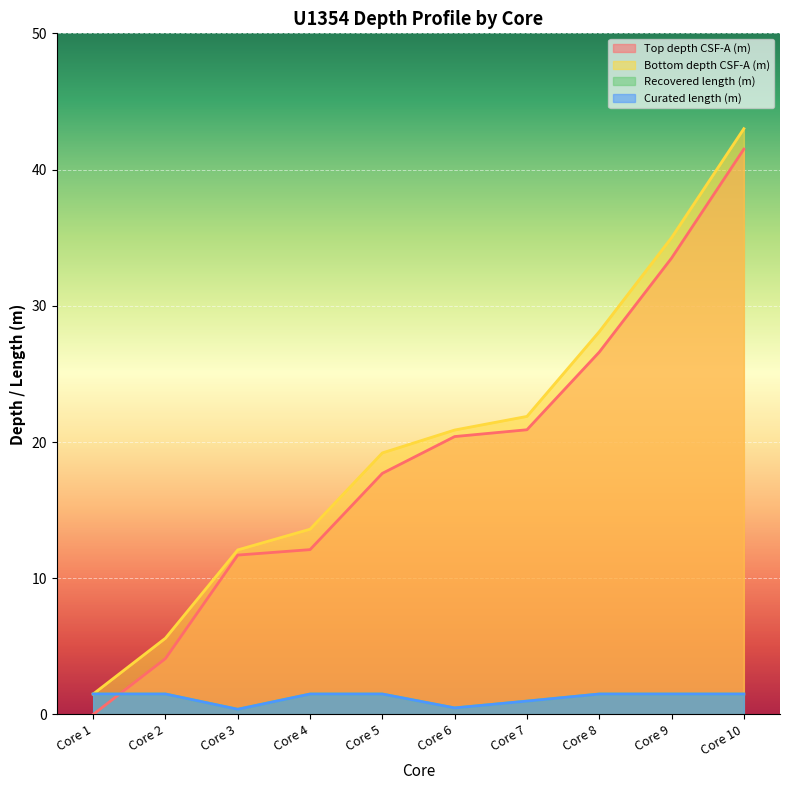

The value of Bottom depth CSF-A (m) at Core 8 is 42.3. True or false?

False